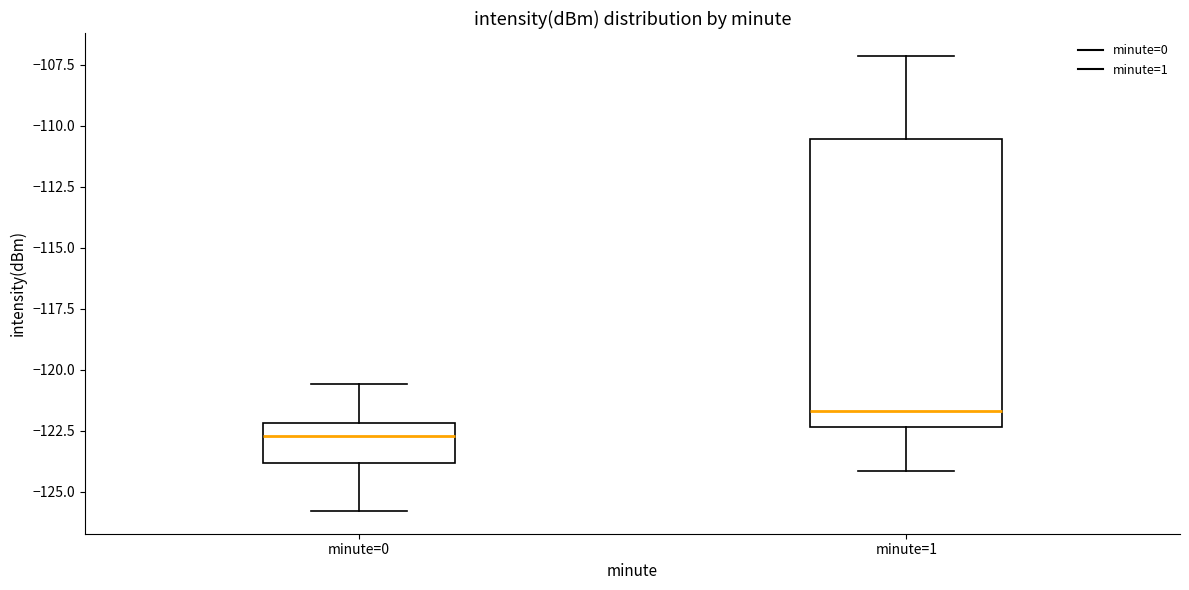

Which box is the tallest, from its lower edge to its upper edge?

minute=1